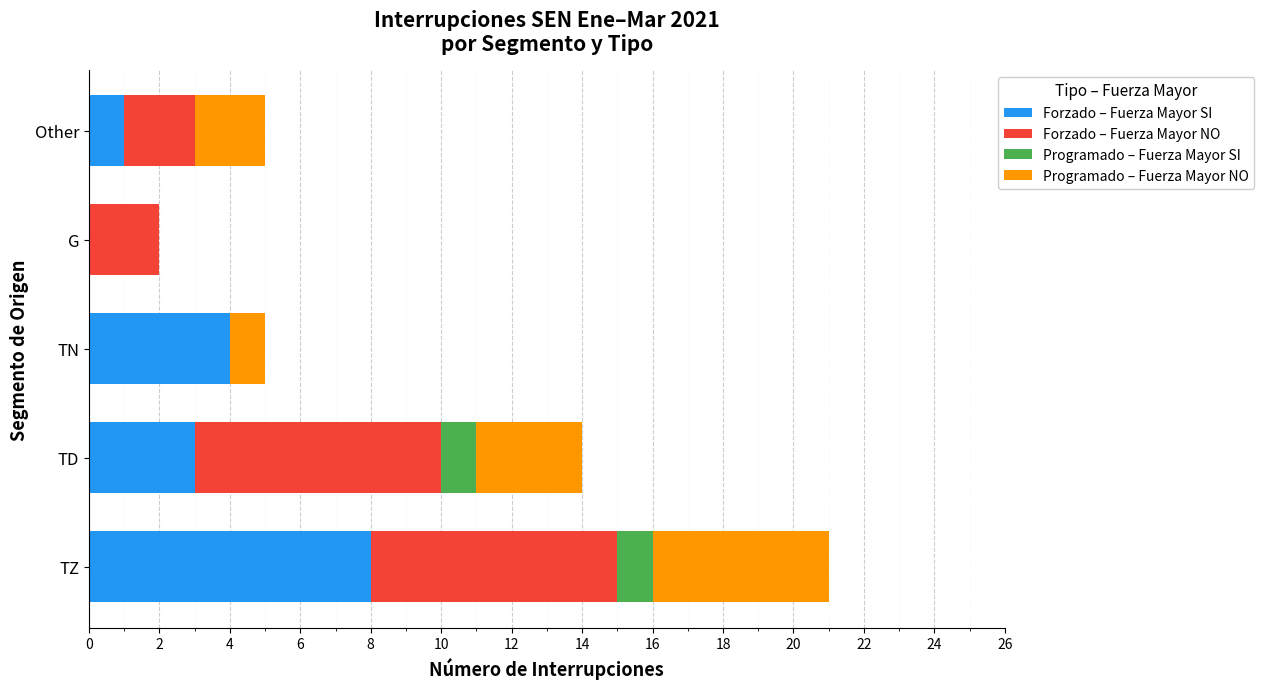

At which category is the sum across all series the highest?

TZ